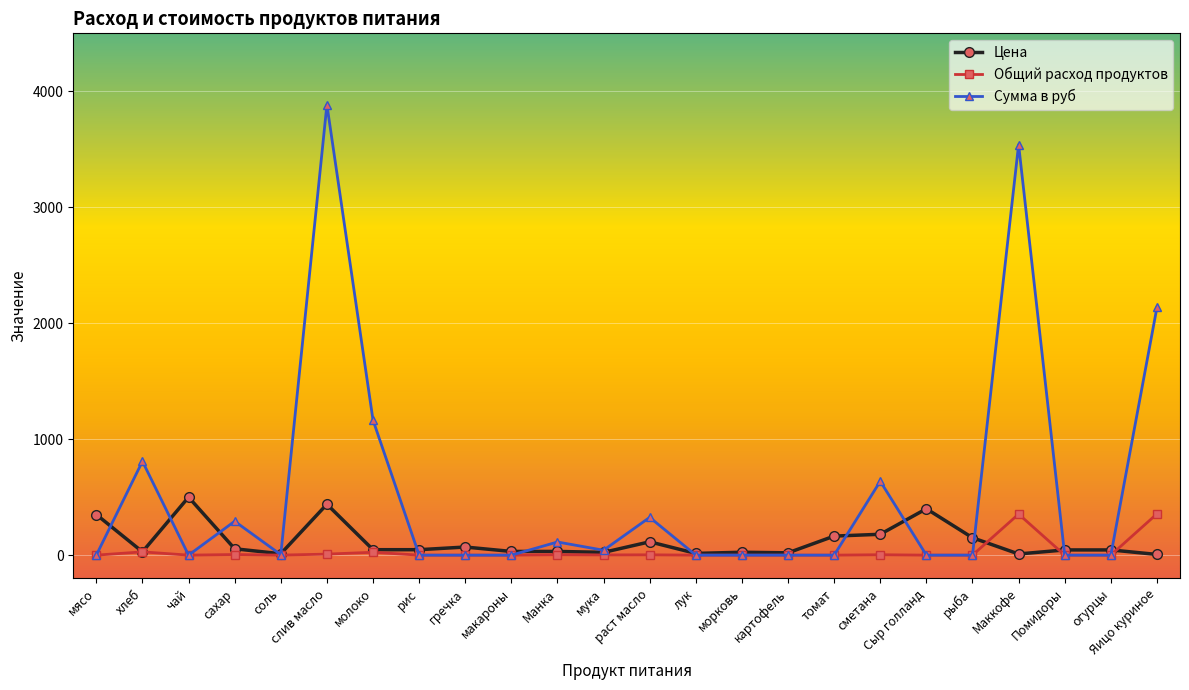

What is the label of the 20th point from the left?

рыба